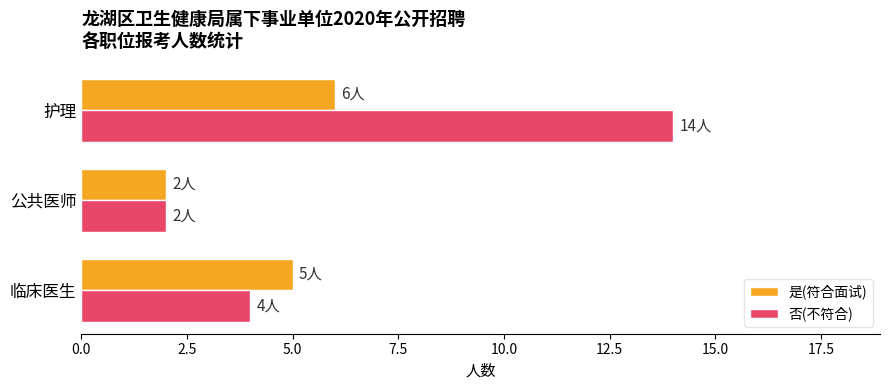

What is the minimum value for 否(不符合)?

2